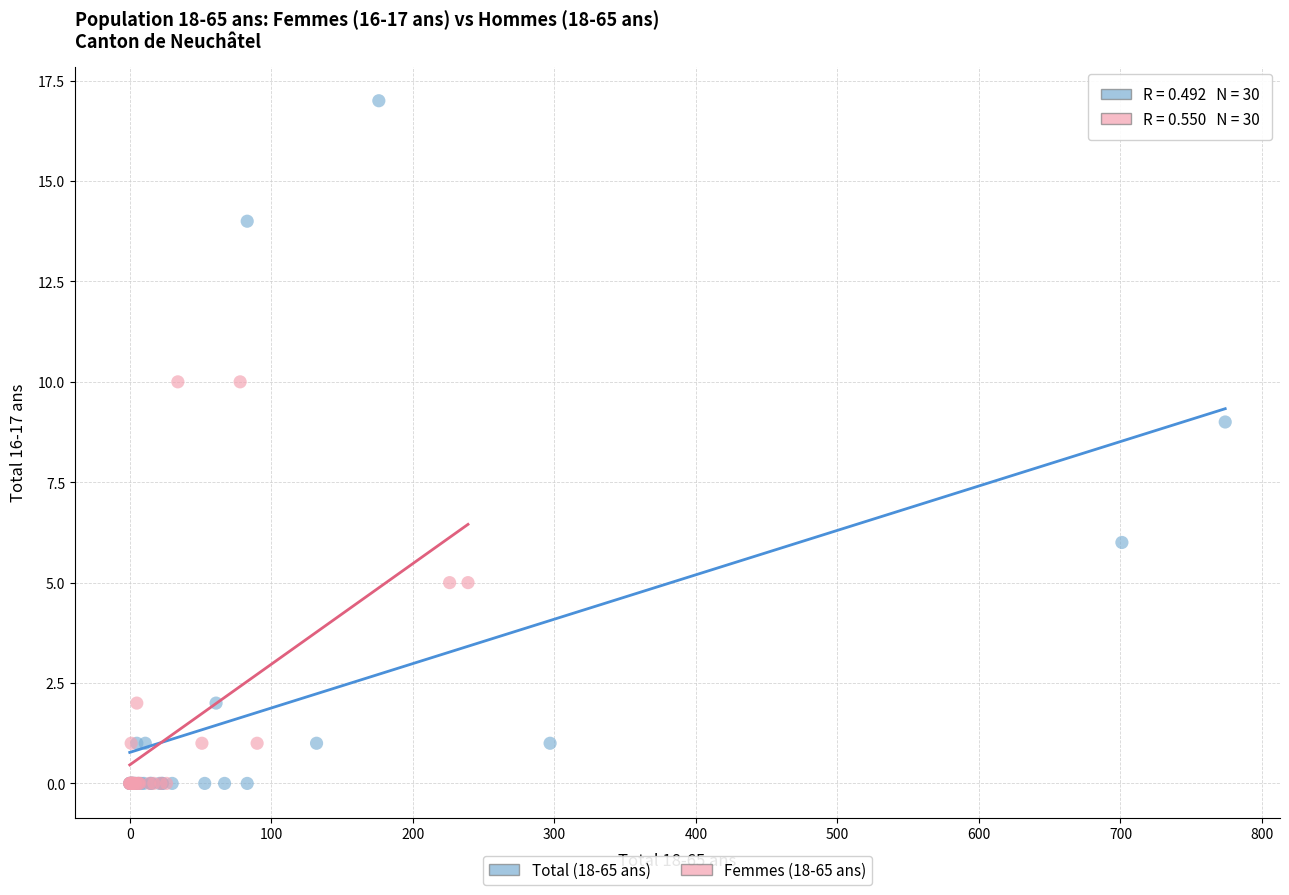

Which series has the largest Y range (max minus min)?

Total (18-65 ans)